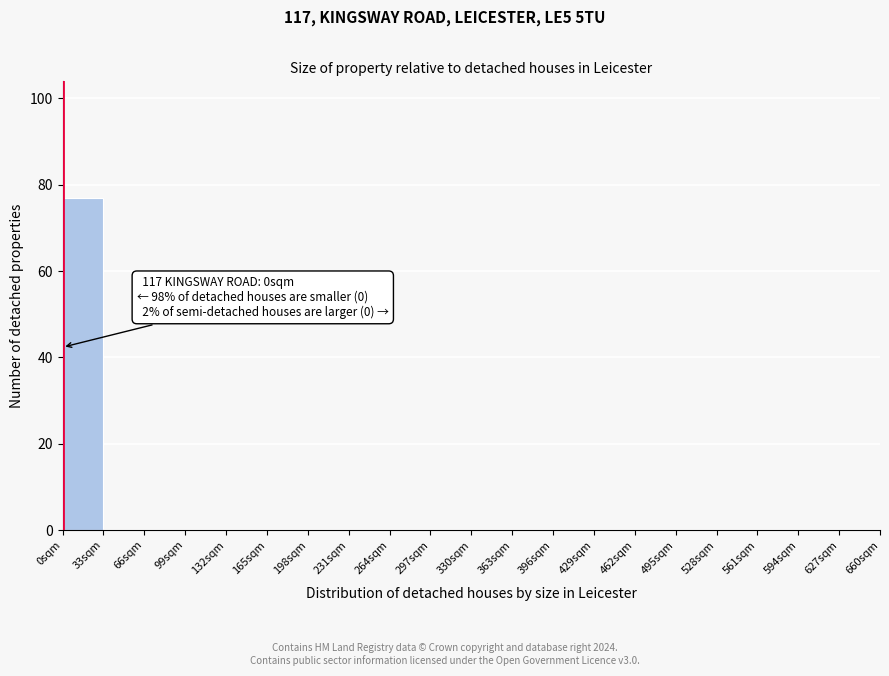

Which range on the x-axis has the tallest bar?

0 to 33